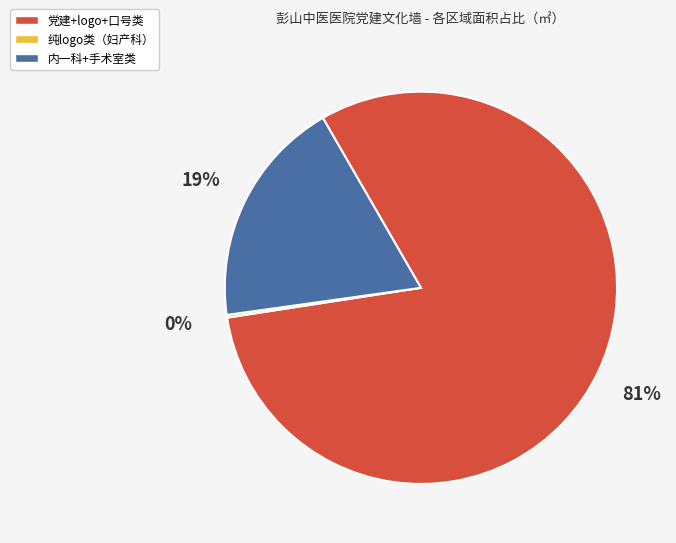

Combined, do 内一科+手术室类 and 党建+logo+口号类 account for over 50%?

Yes